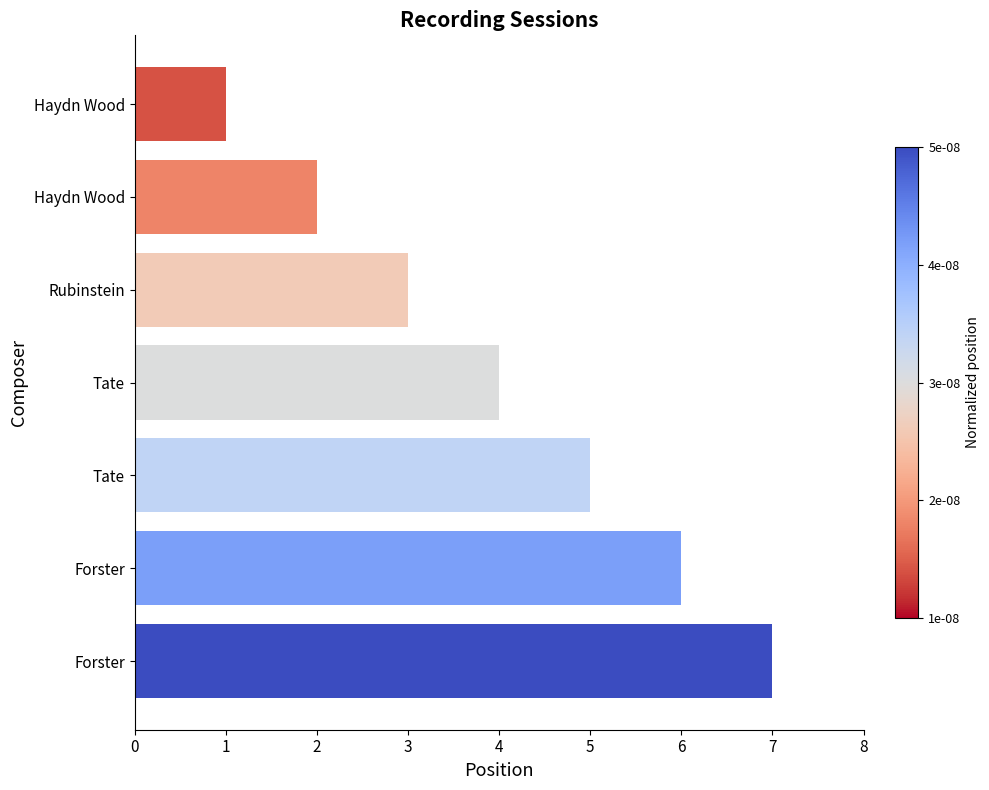

How many data points does each series have?

7